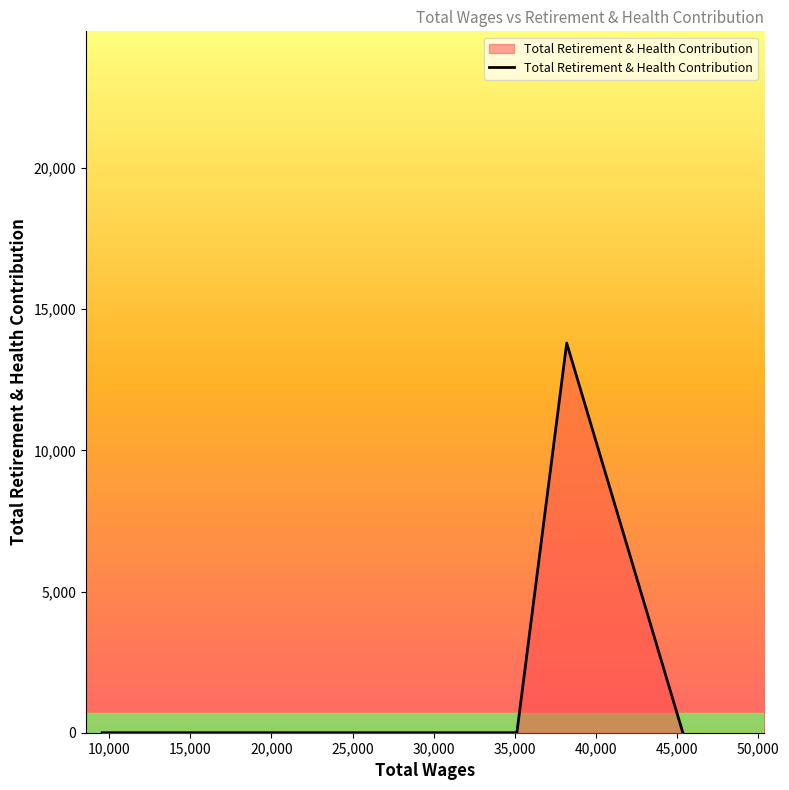

True or false: there are more than 2 points higher than both neighbors.

False